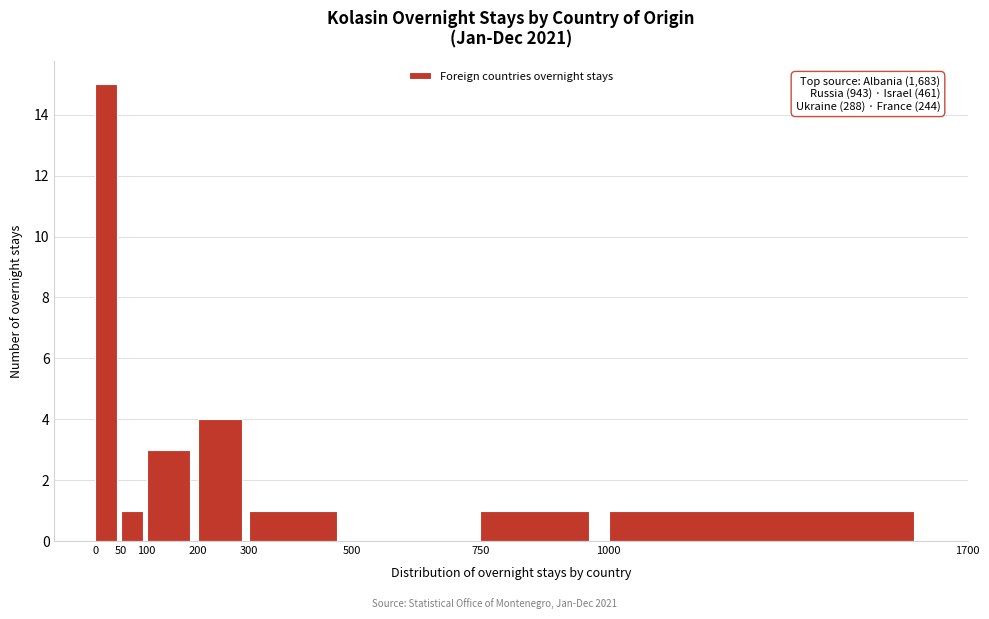

Over which range of the x-axis is the bar tallest?

0 to 50